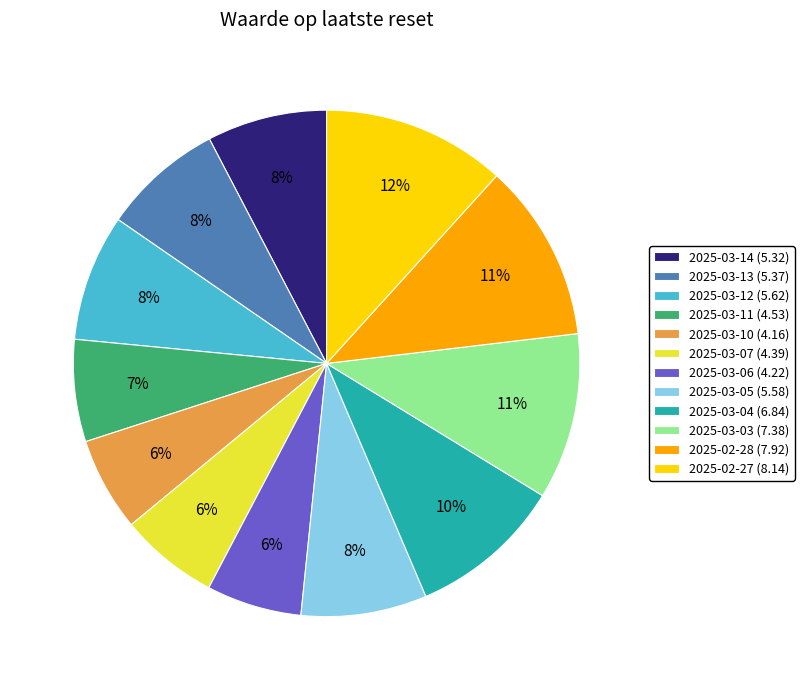

To the nearest percent, what is the average slice percentage?

8%